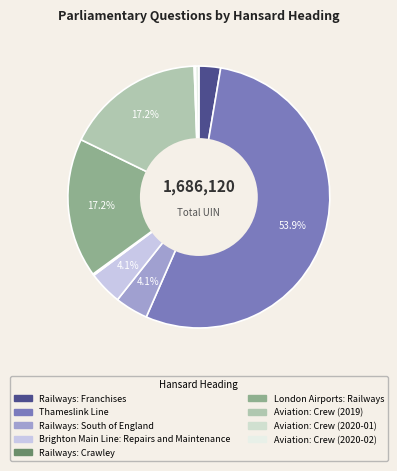

Rank the categories by value from lowest to highest.

Aviation: Crew (2020-01), Railways: Crawley, Aviation: Crew (2020-02), Railways: Franchises, Railways: South of England, Brighton Main Line: Repairs and Maintenance, Aviation: Crew (2019), London Airports: Railways, Thameslink Line